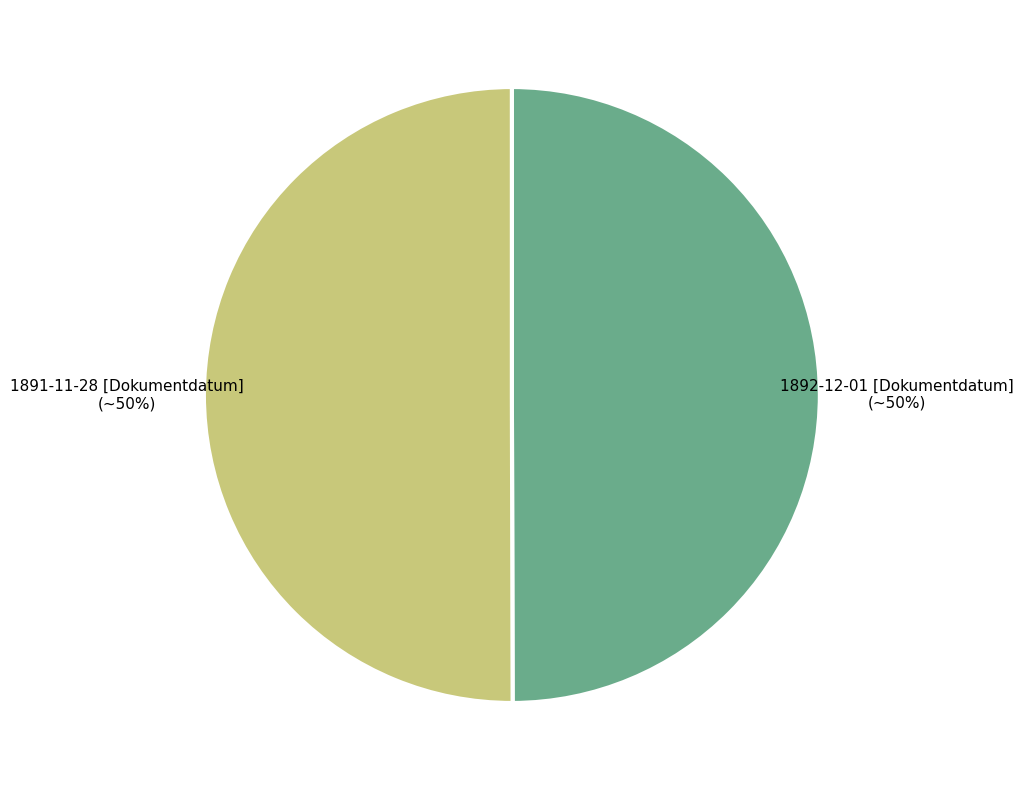

How many slices are in this pie chart?

2